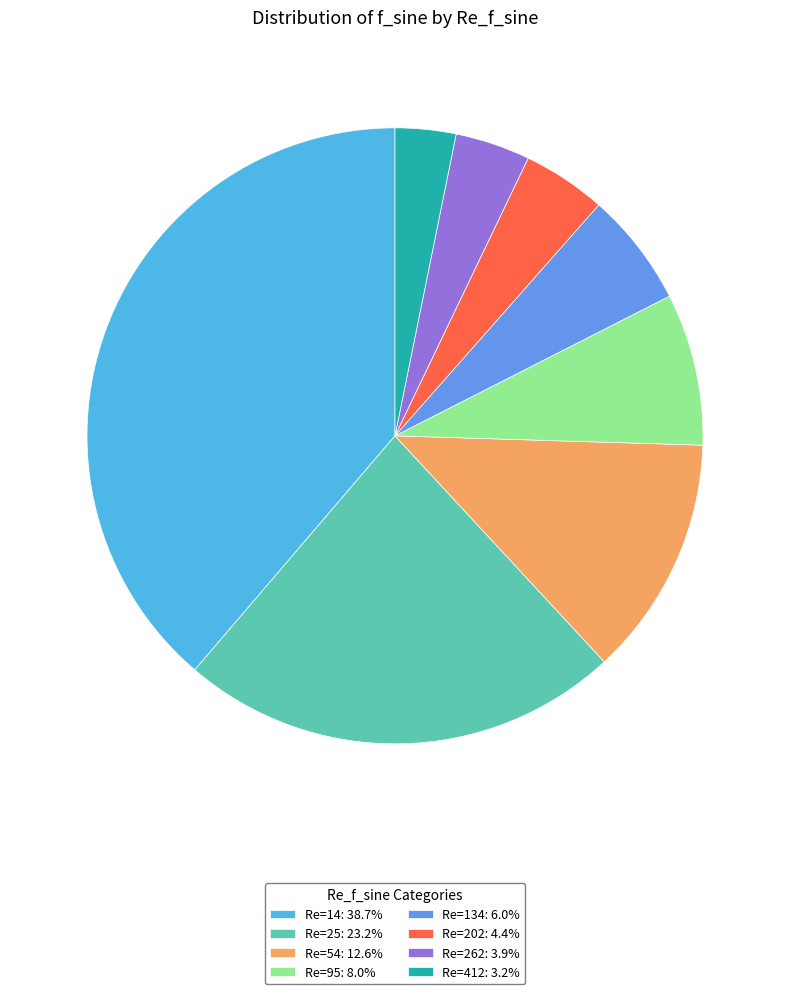

How many segments does this pie chart have?

8